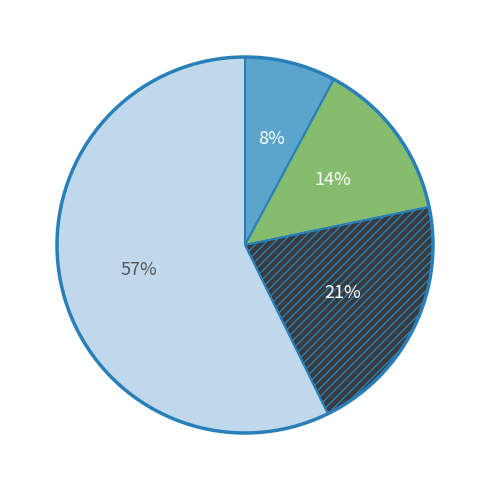

Is there a majority slice in this chart?

Yes